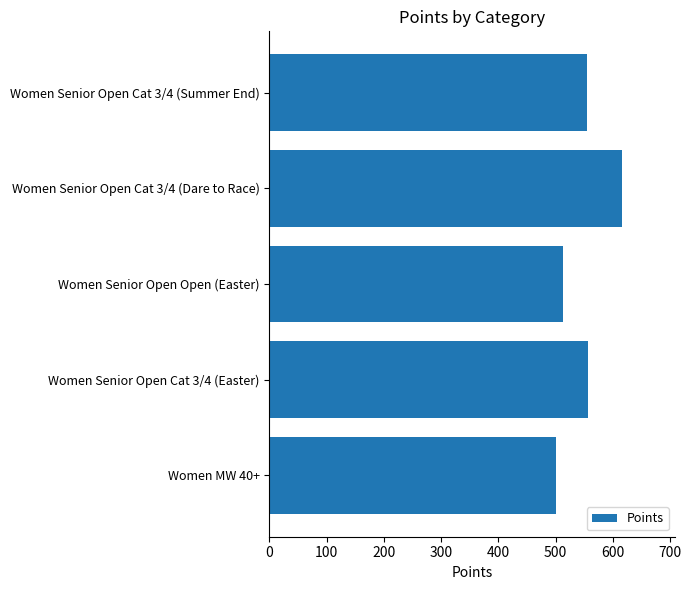

What is the minimum value shown in the chart?

500.0